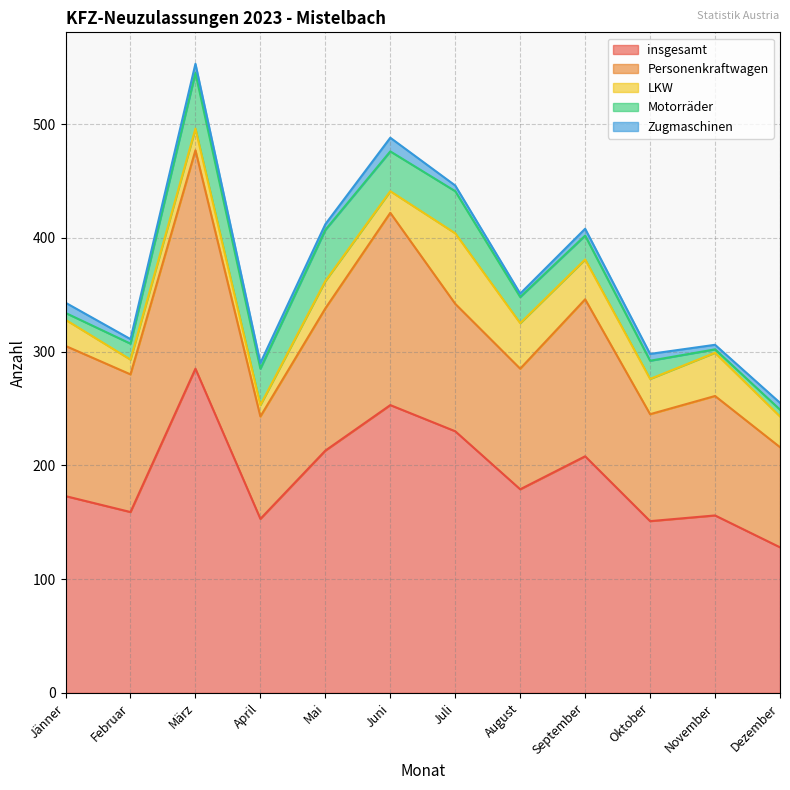

How many data points in LKW are above 27?

5